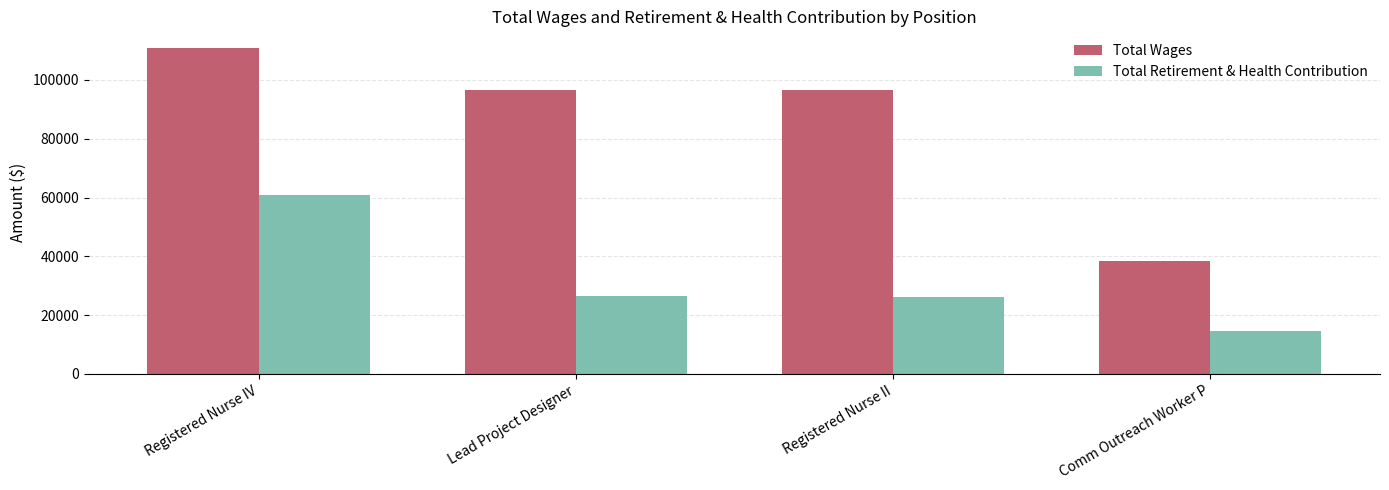

List the series in order of their overall mean, highest first.

Total Wages, Total Retirement & Health Contribution